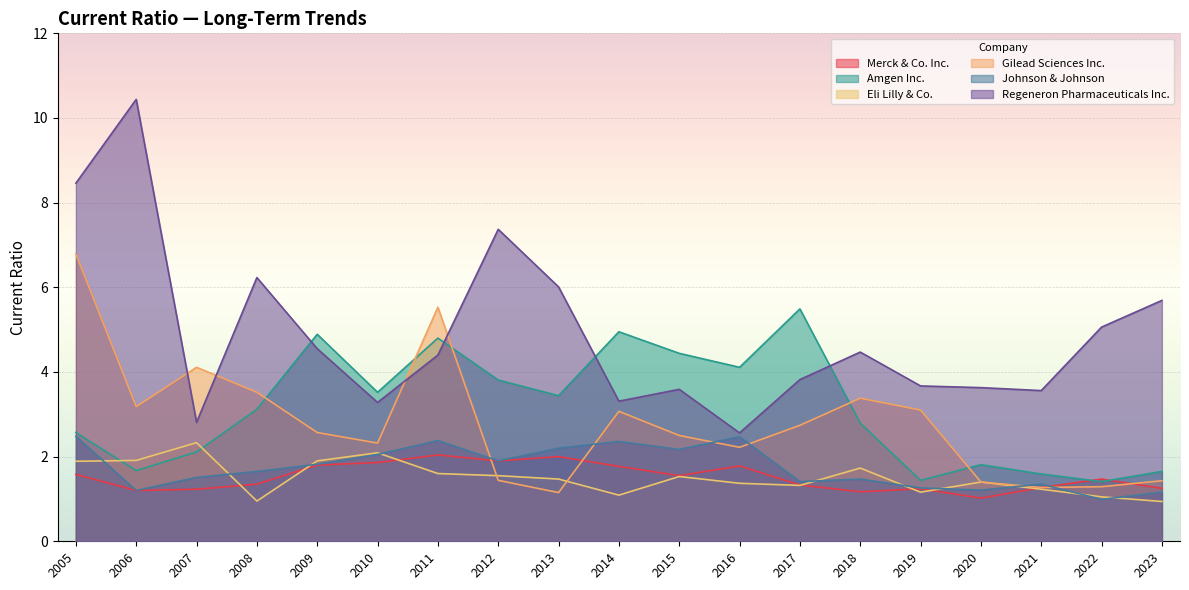

Which series has the largest range (max minus min)?

Regeneron Pharmaceuticals Inc.